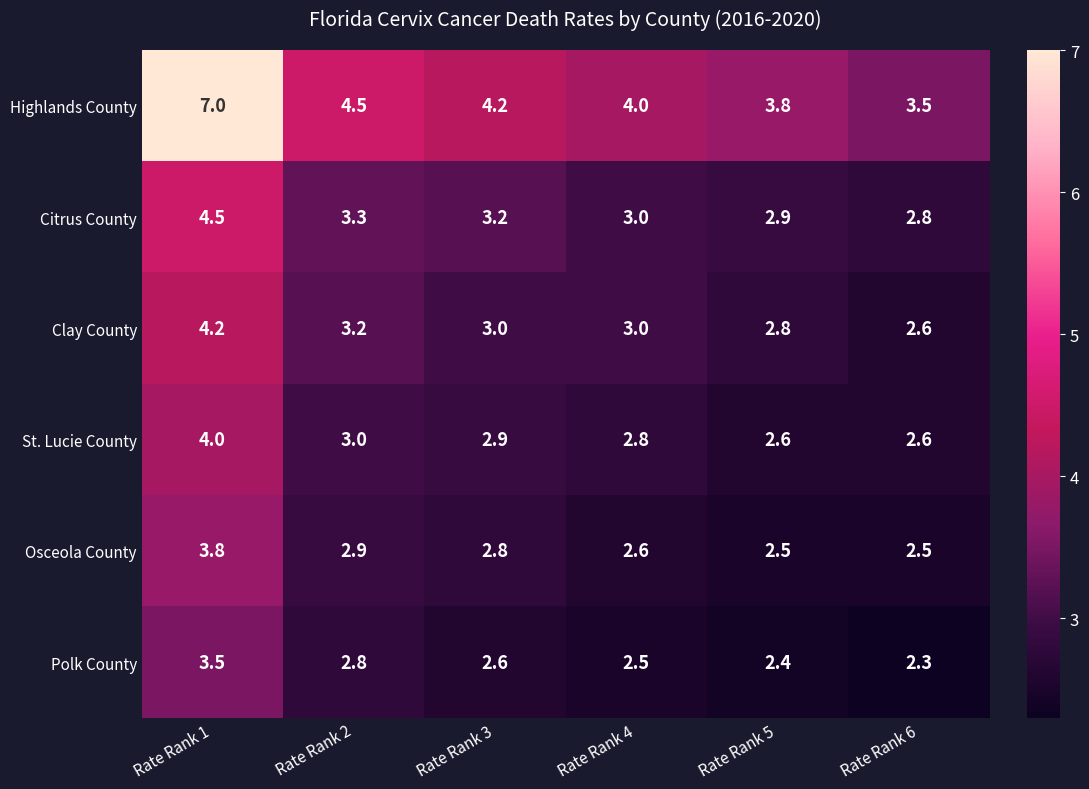

What is the total value across all series at Rate Rank 5?

17.0